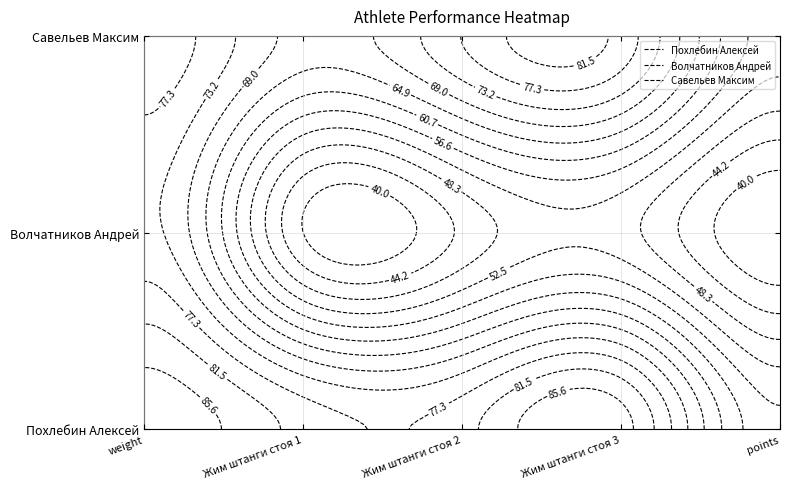

List the labels in order of Похлебин Алексей value, largest first.

weight, Жим штанги стоя 3, Жим штанги стоя 1, Жим штанги стоя 2, points